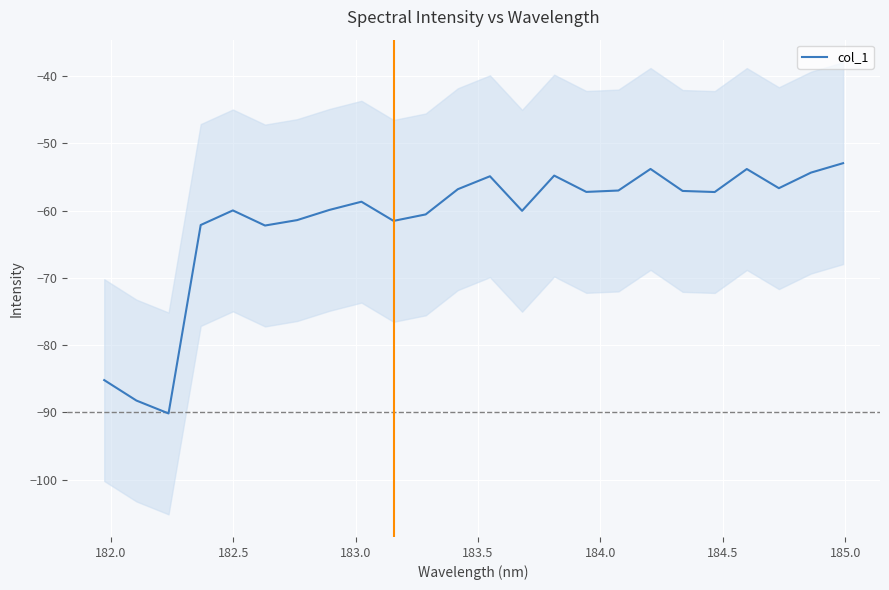

How many values exceed -57?

8